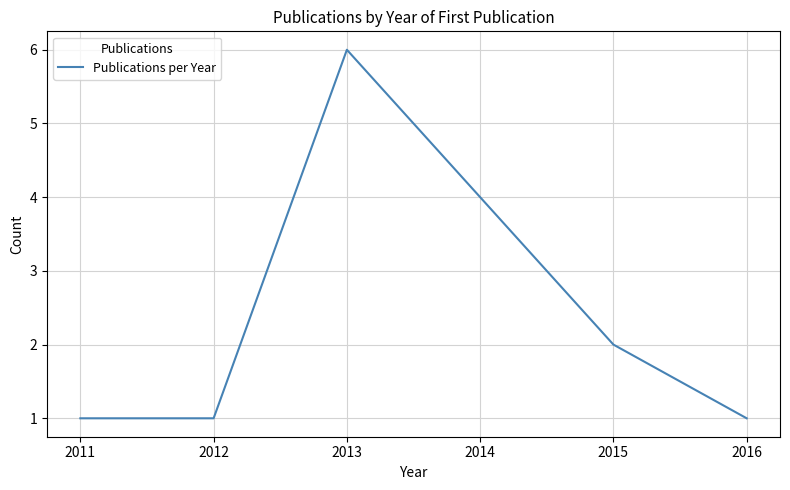

Is it true that the value at 2013 is 6?

True